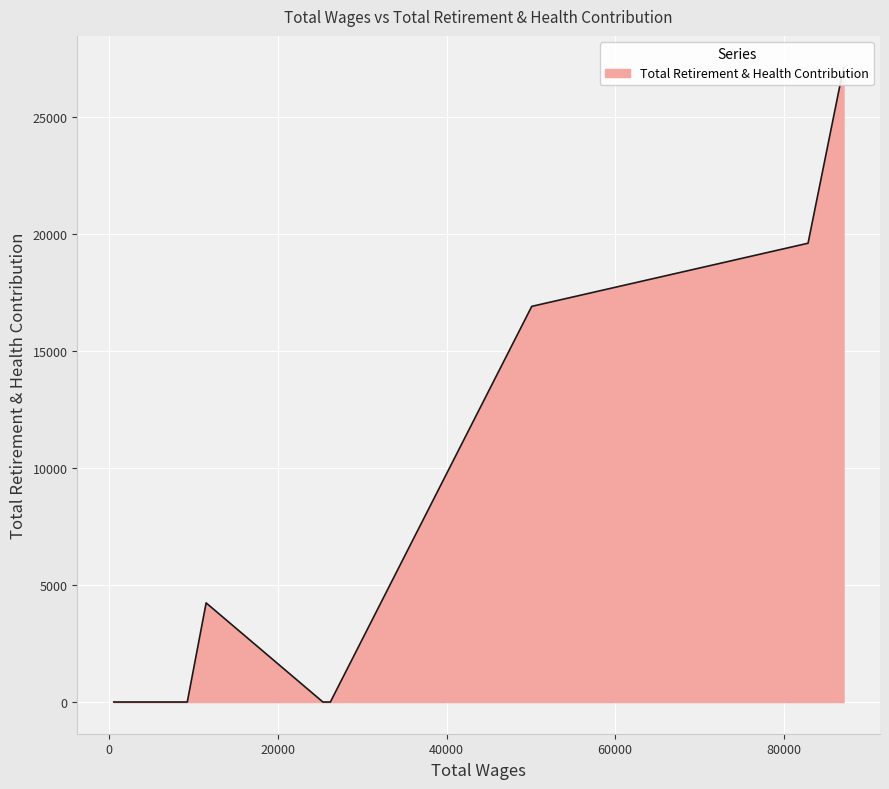

True or false: there are more than 1 points higher than both neighbors.

False